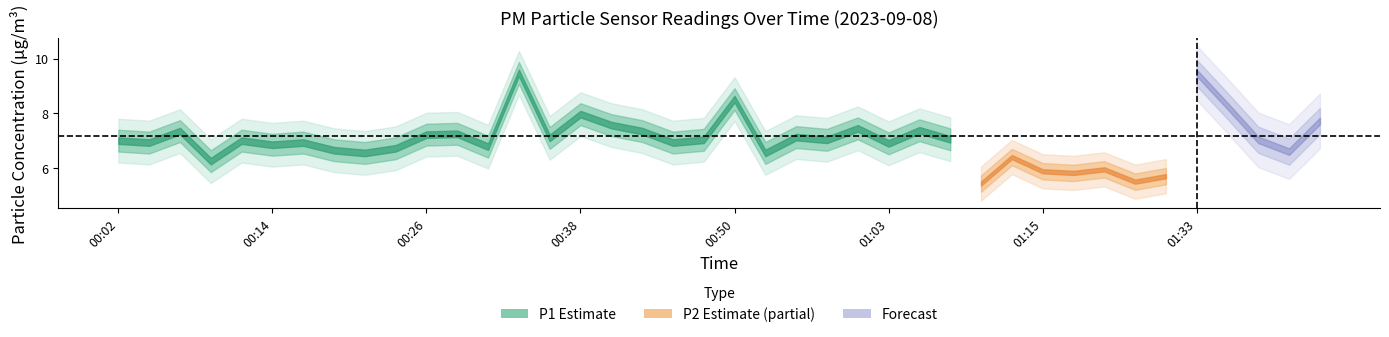

At which category does P1 reach its first local valley?

00:04